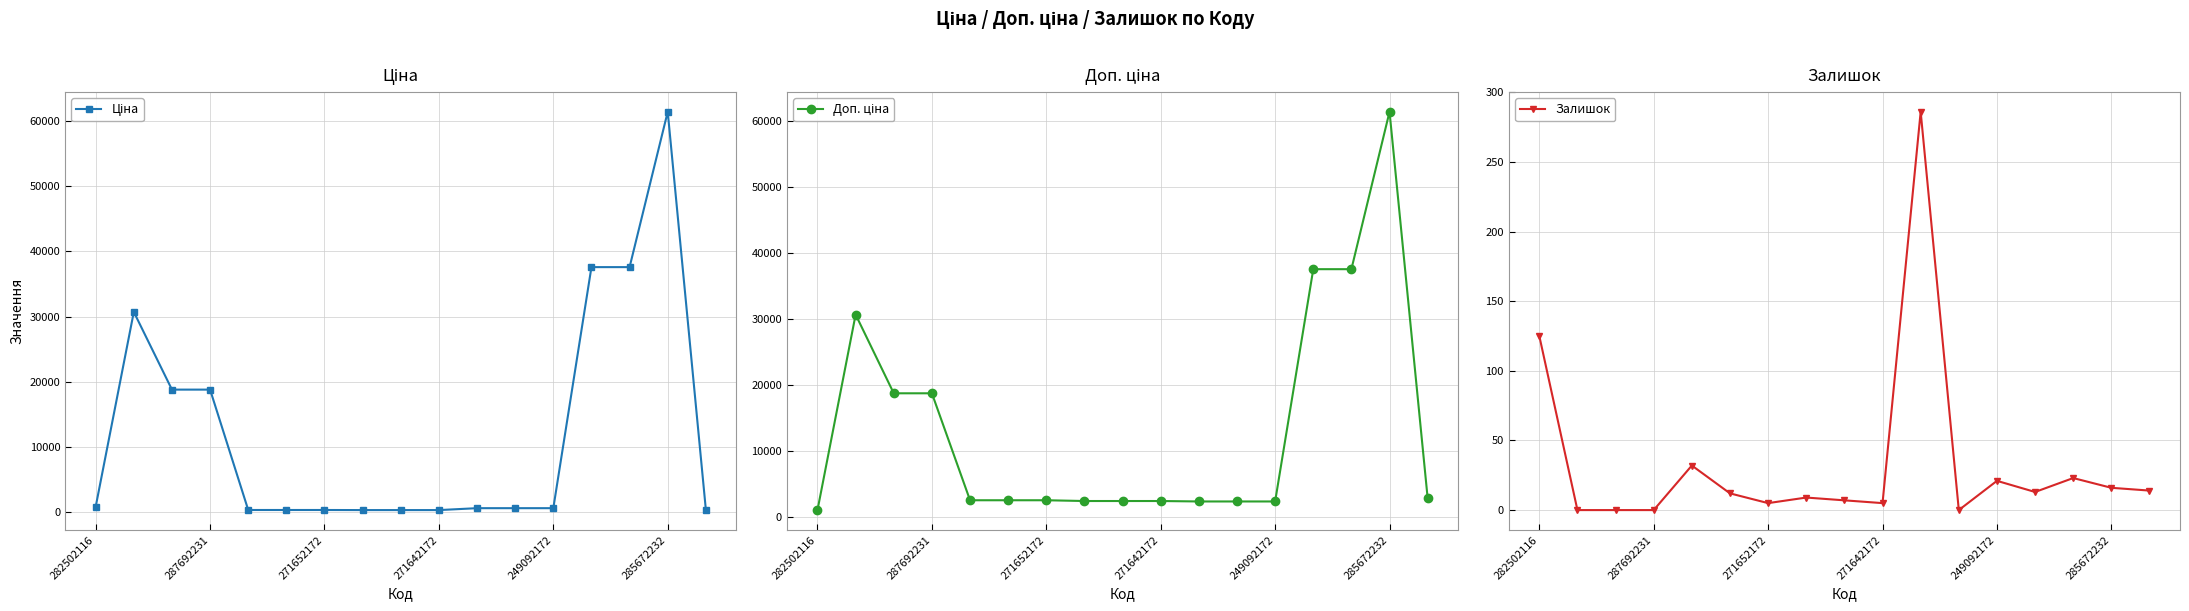

Between 282502116 and 14, which is larger?

14